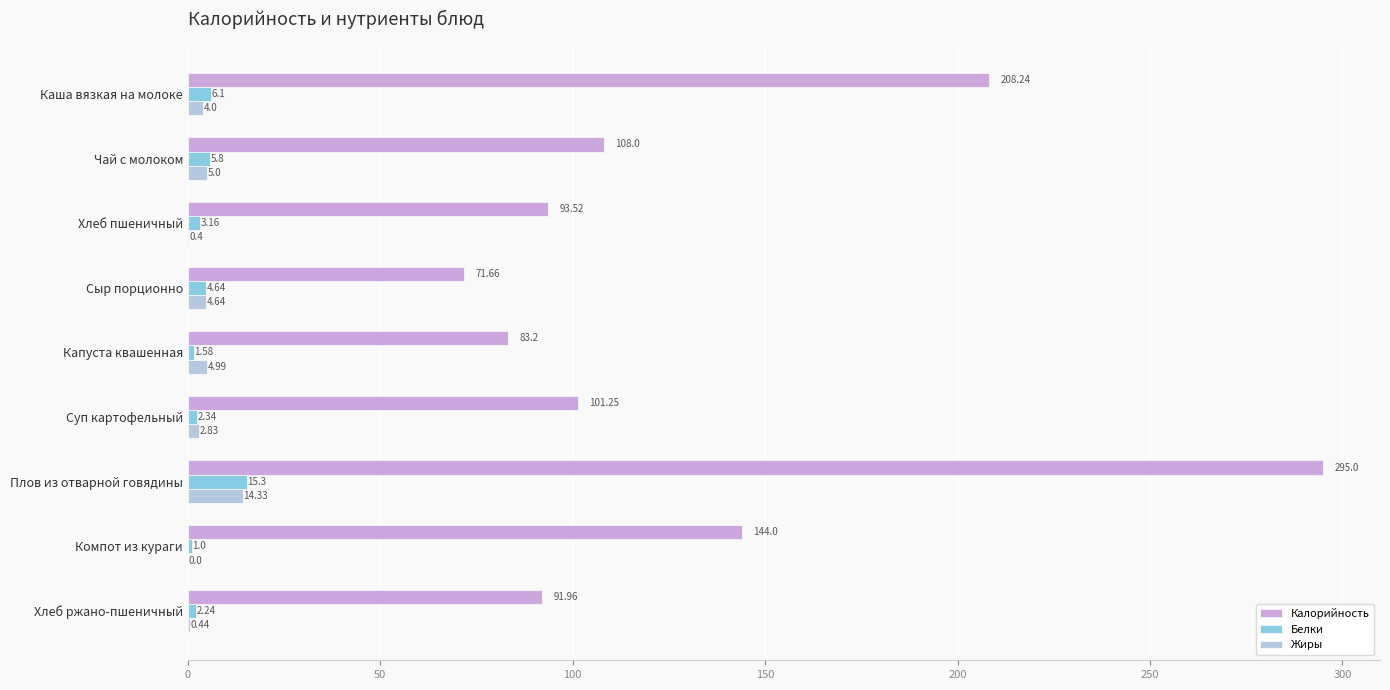

How many values in the Калорийность series exceed 101?

5